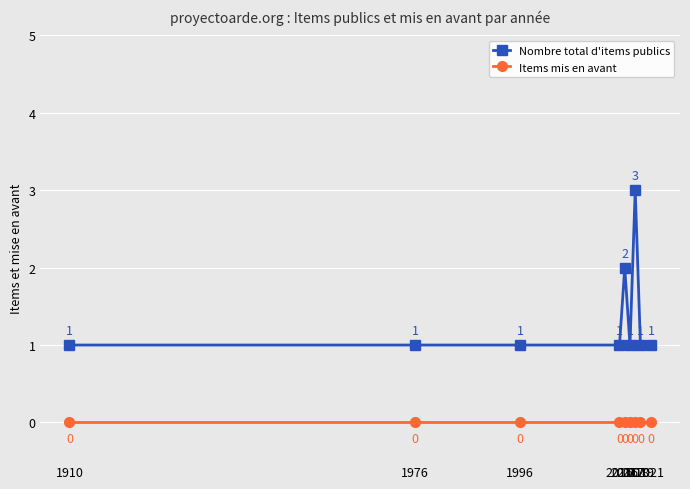

What is the sum of all Nombre total d'items publics values?

12